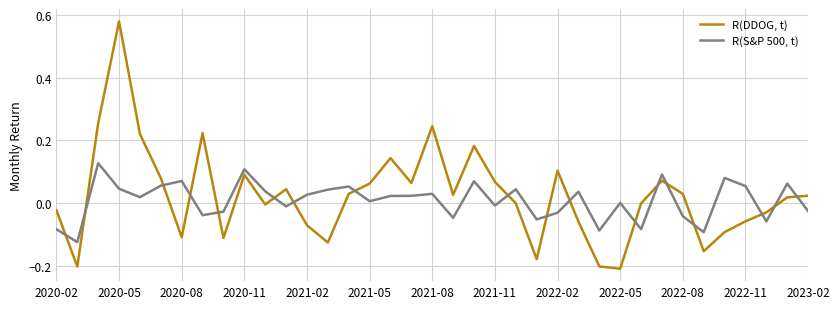

List the series in order of their overall mean, lowest first.

R(S&P 500, t), R(DDOG, t)